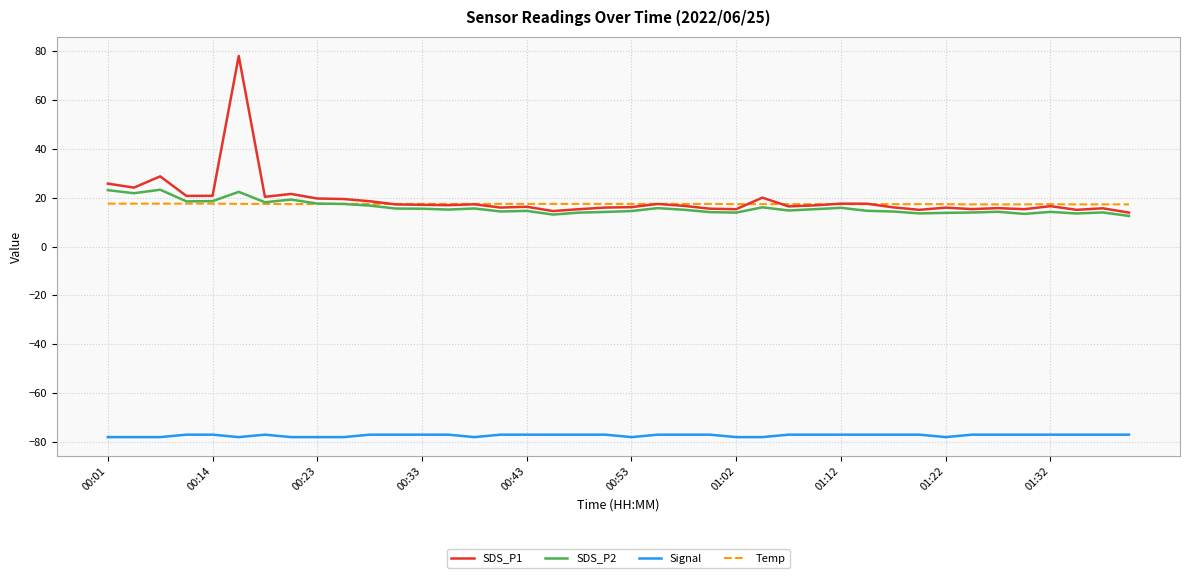

Does the chart display data point markers on the line(s)?

No